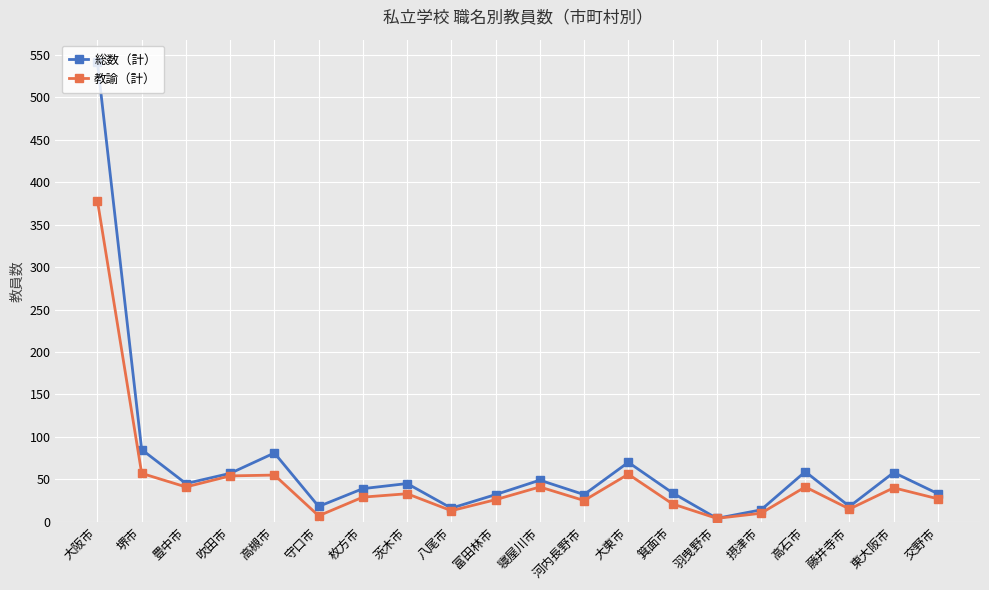

Is the value of 教諭（計） at 羽曳野市 greater than the value of 総数（計） at 大阪市?

No